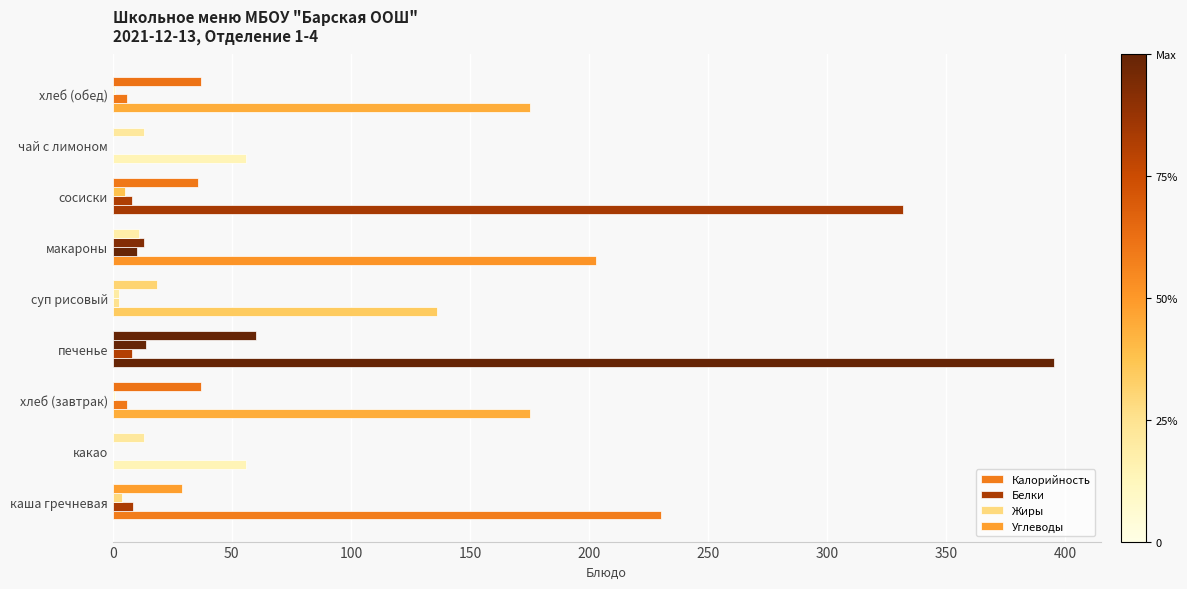

How many series are shown in this chart?

4